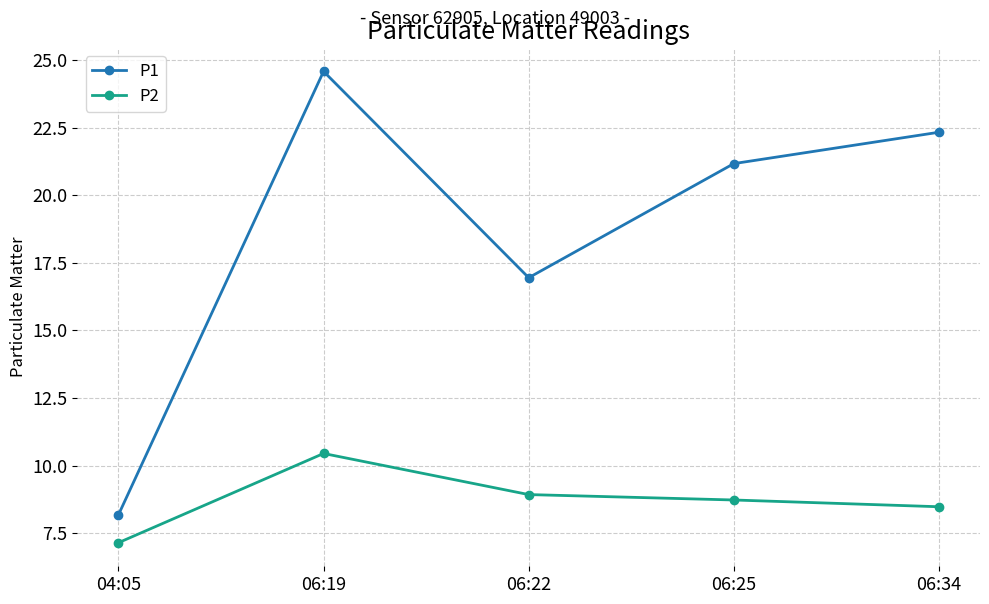

List the labels in order of P1 value, largest first.

06:19, 06:34, 06:25, 06:22, 04:05